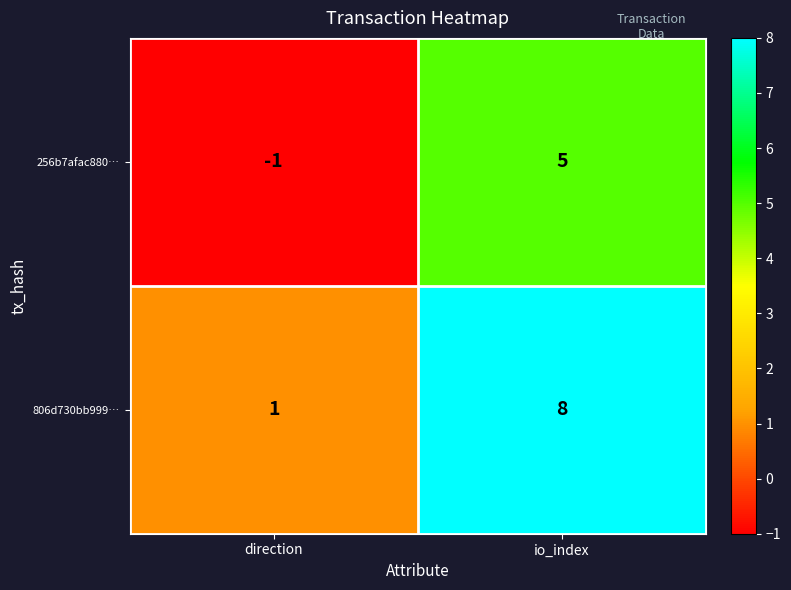

List the series in order of their overall mean, highest first.

806d730bb999…, 256b7afac880…